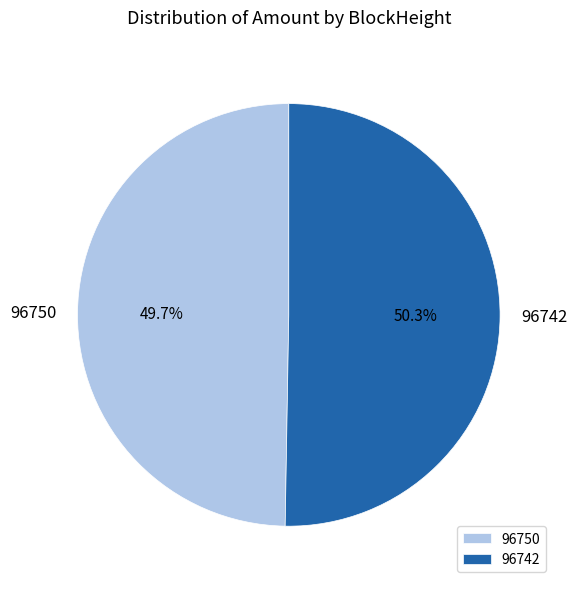

How many slices are in this pie chart?

2